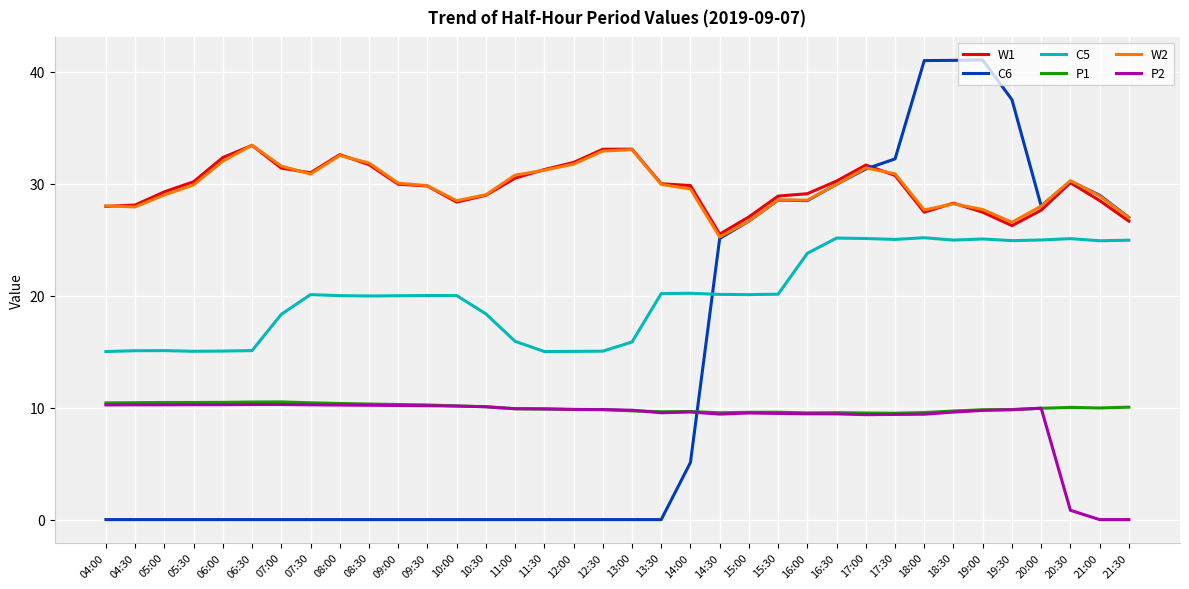

Which series has the widest spread of values?

C6